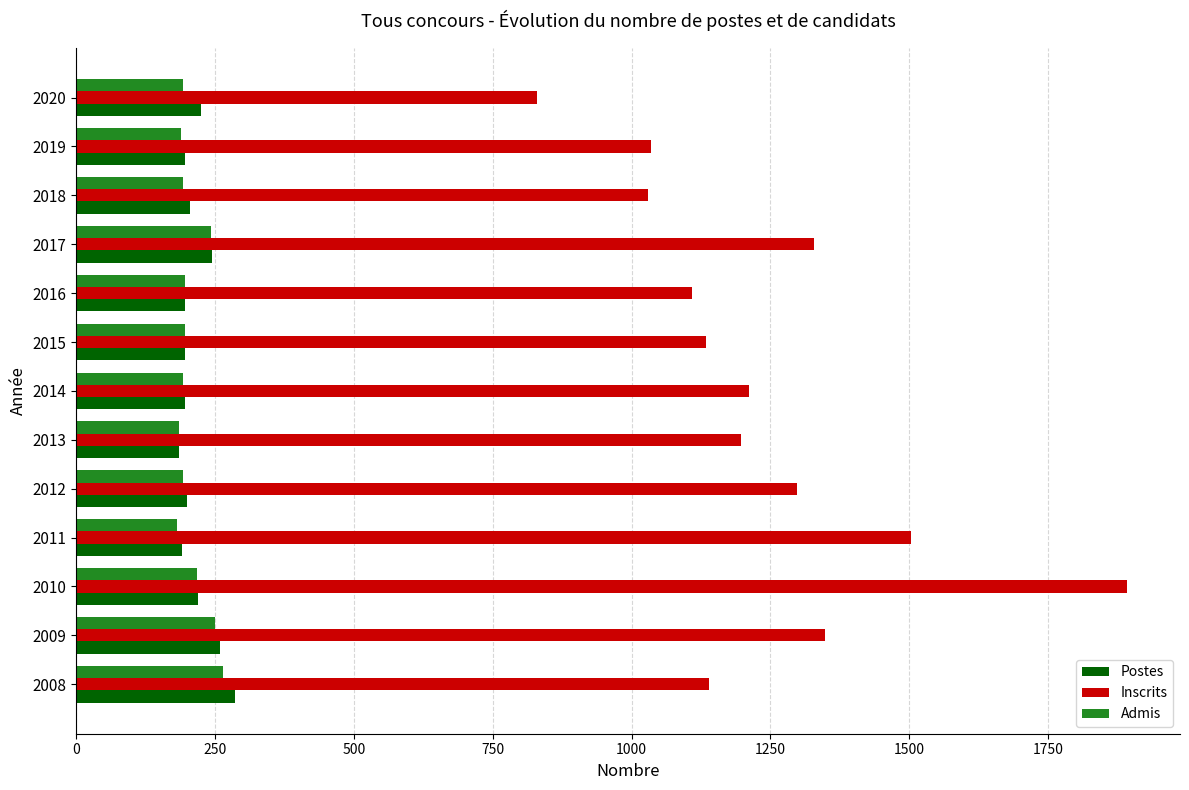

True or false: Inscrits has a value of 1348 at 2009.

True